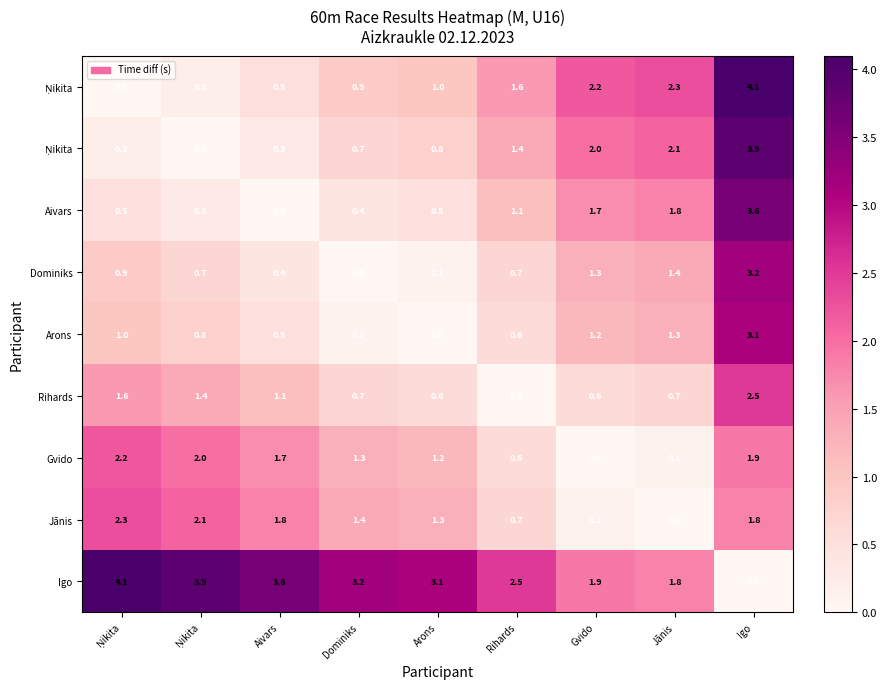

What is the maximum value shown in the chart?

4.1